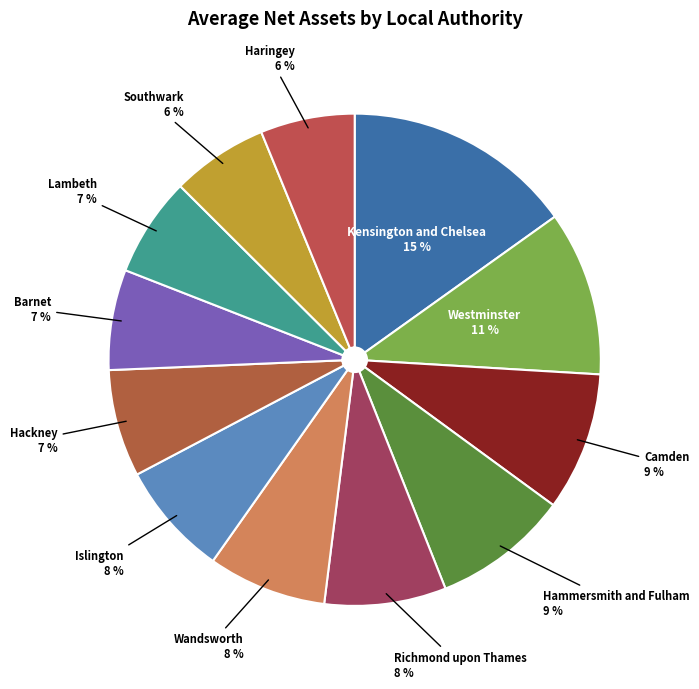

Count the number of slices in the pie.

12